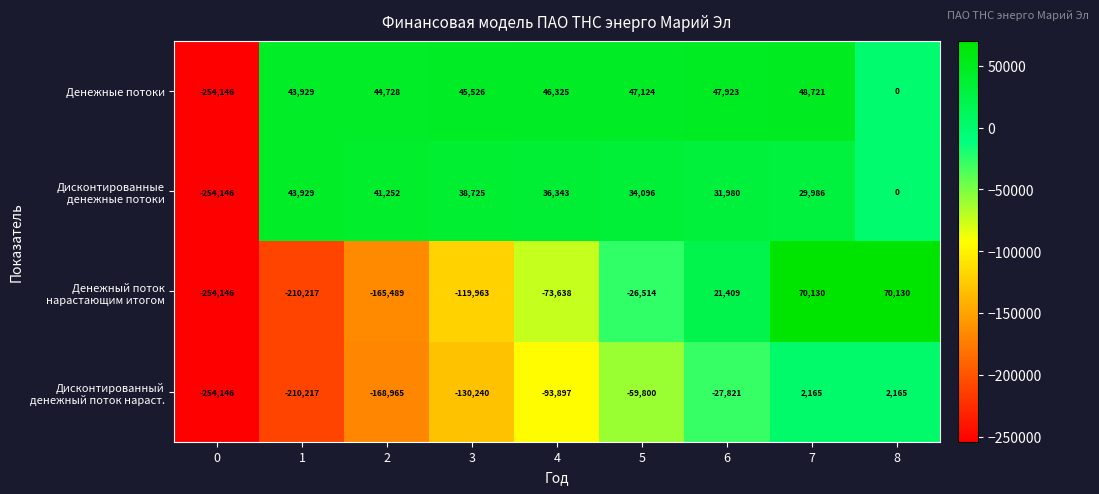

Which series has the largest total across all categories?

Денежные потоки